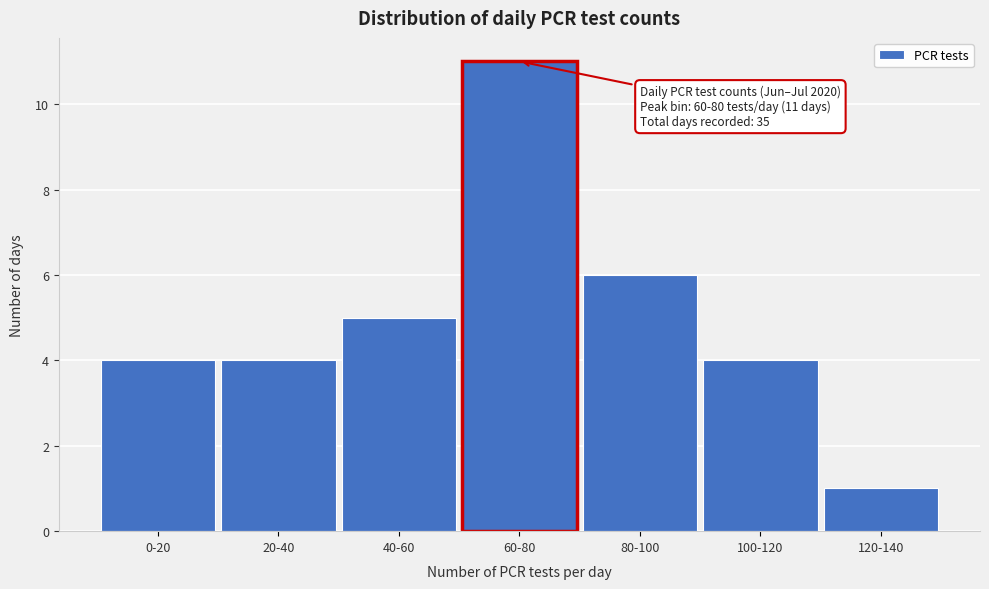

Reading right to left, list all the values displayed in this chart.

1	4	6	11	5	4	4